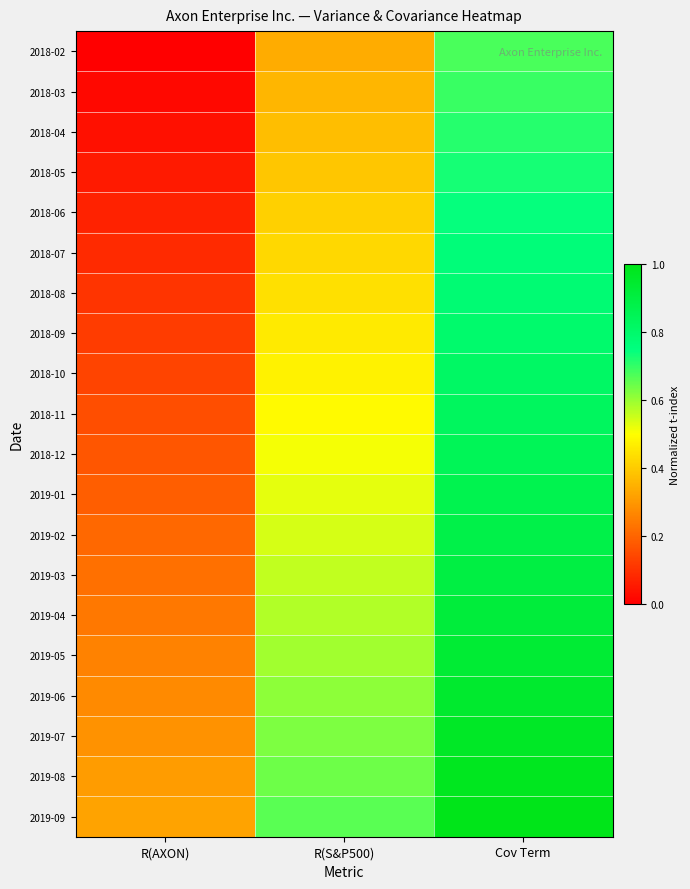

Reading left to right, what are all the values shown in this chart?

2018-02: R(AXON)=0.0	R(S&P500)=0.3	Cov Term=0.7
2018-03: R(AXON)=0.0	R(S&P500)=0.4	Cov Term=0.7
2018-04: R(AXON)=0.0	R(S&P500)=0.4	Cov Term=0.7
2018-05: R(AXON)=0.1	R(S&P500)=0.4	Cov Term=0.7
2018-06: R(AXON)=0.1	R(S&P500)=0.4	Cov Term=0.7
2018-07: R(AXON)=0.1	R(S&P500)=0.4	Cov Term=0.8
2018-08: R(AXON)=0.1	R(S&P500)=0.4	Cov Term=0.8
2018-09: R(AXON)=0.1	R(S&P500)=0.5	Cov Term=0.8
2018-10: R(AXON)=0.1	R(S&P500)=0.5	Cov Term=0.8
2018-11: R(AXON)=0.2	R(S&P500)=0.5	Cov Term=0.8
2018-12: R(AXON)=0.2	R(S&P500)=0.5	Cov Term=0.8
2019-01: R(AXON)=0.2	R(S&P500)=0.5	Cov Term=0.9
2019-02: R(AXON)=0.2	R(S&P500)=0.5	Cov Term=0.9
2019-03: R(AXON)=0.2	R(S&P500)=0.6	Cov Term=0.9
2019-04: R(AXON)=0.2	R(S&P500)=0.6	Cov Term=0.9
2019-05: R(AXON)=0.3	R(S&P500)=0.6	Cov Term=0.9
2019-06: R(AXON)=0.3	R(S&P500)=0.6	Cov Term=0.9
2019-07: R(AXON)=0.3	R(S&P500)=0.6	Cov Term=1.0
2019-08: R(AXON)=0.3	R(S&P500)=0.6	Cov Term=1.0
2019-09: R(AXON)=0.3	R(S&P500)=0.7	Cov Term=1.0